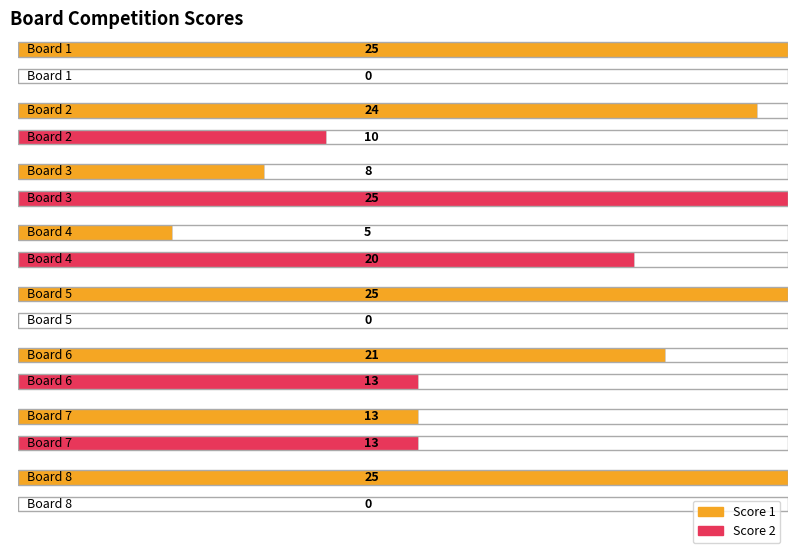

What is the sum of the Score 1 values at Board 3 and Board 6?

29